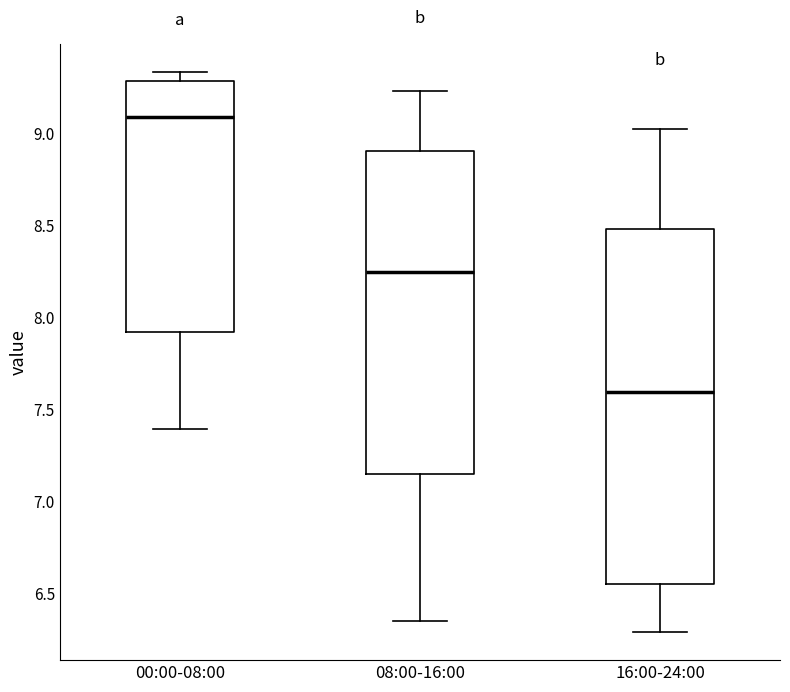

Which box's median line is the lowest?

16:00-24:00